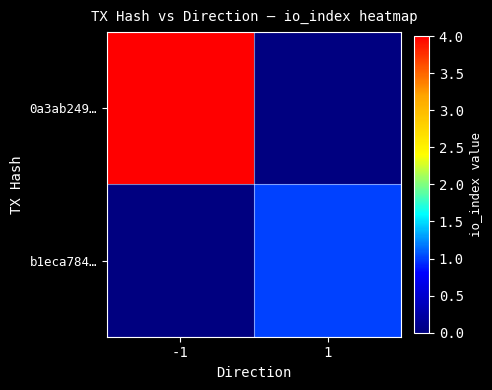

At which category does the chart reach its minimum across all series?

1